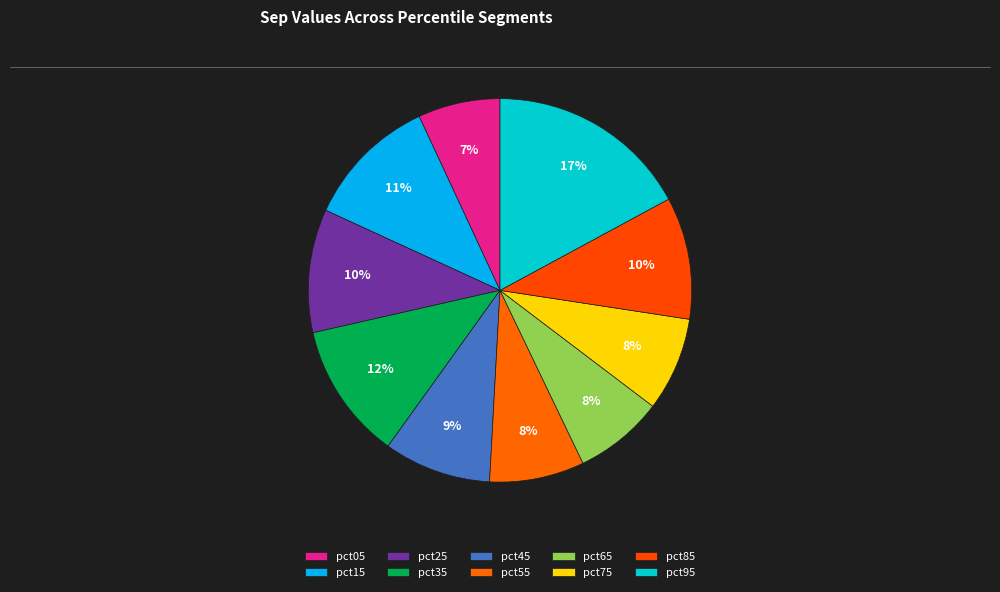

Is there a majority slice in this chart?

No